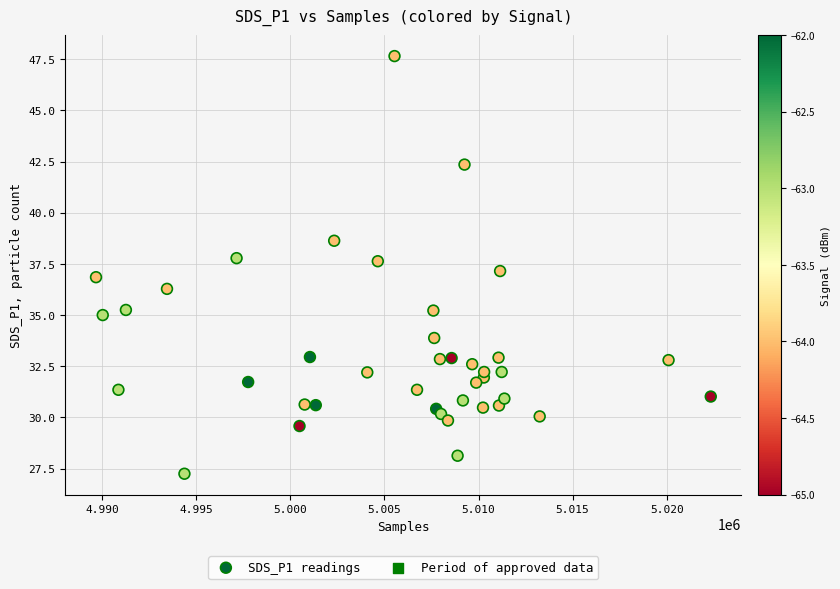

What is the range of X values (max minus min)?

32665.0